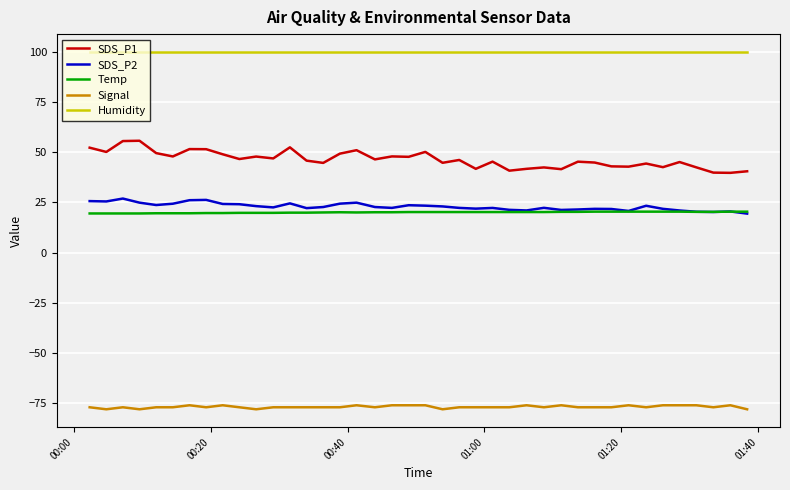

True or false: SDS_P2 and SDS_P1 cross at least once.

False